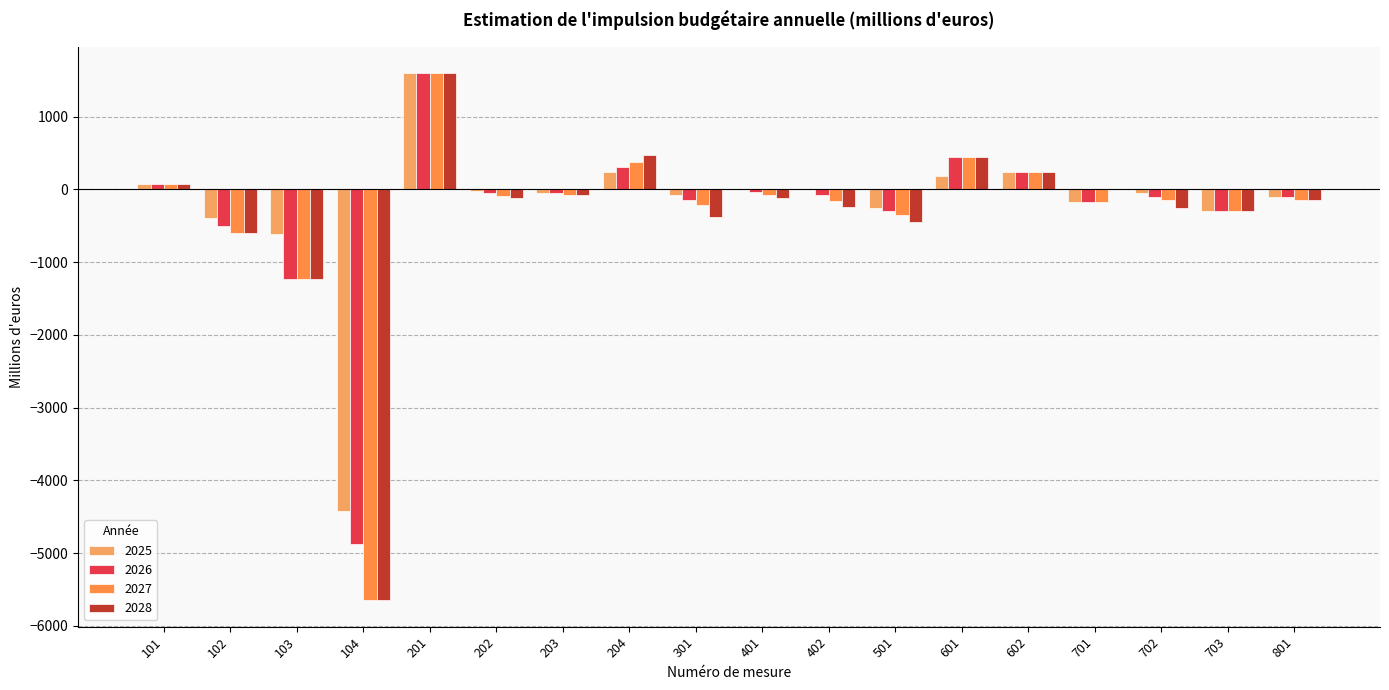

How many groups of bars are there?

18